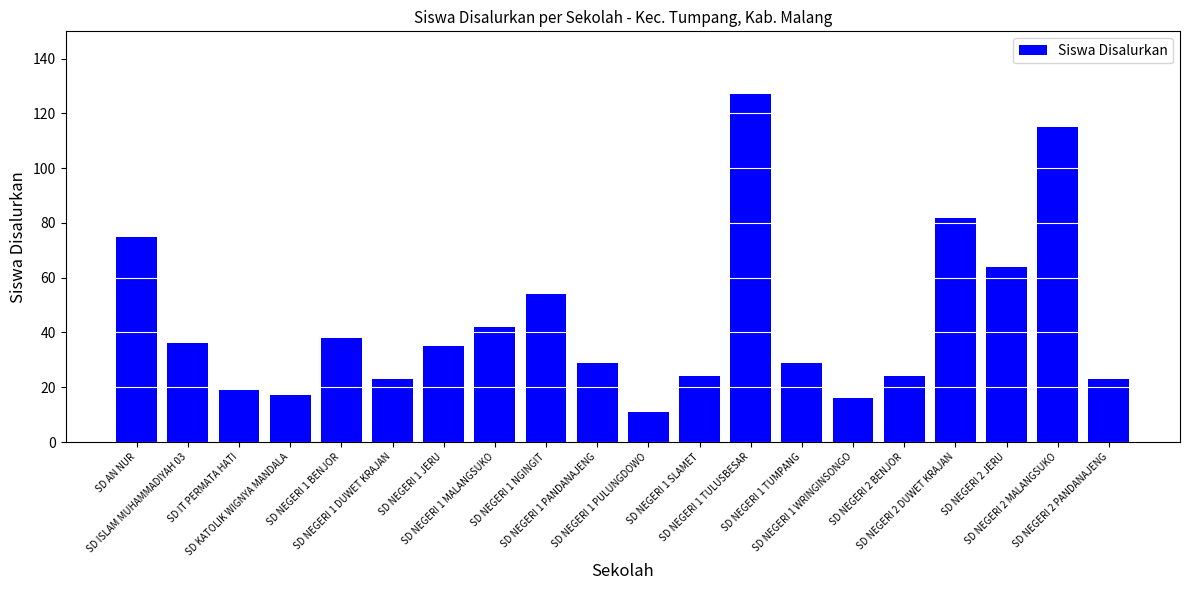

Where does the data first go above 35?

SD AN NUR